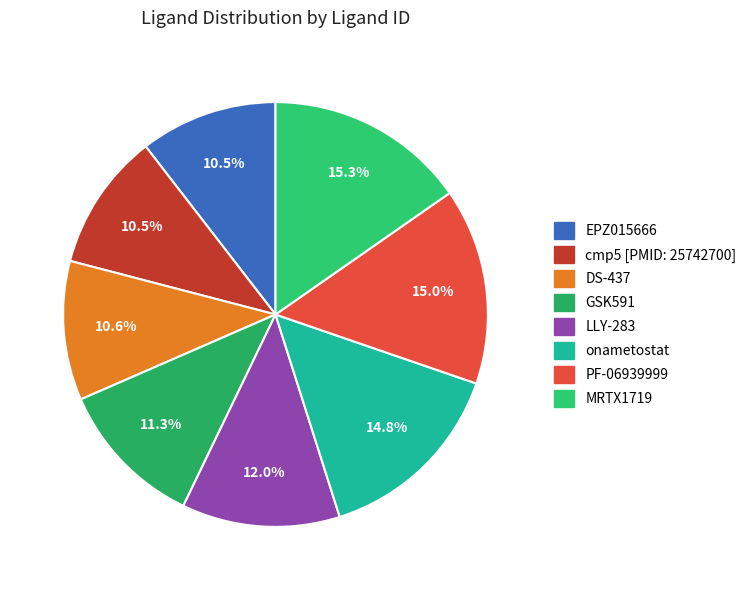

How many segments does this pie chart have?

8